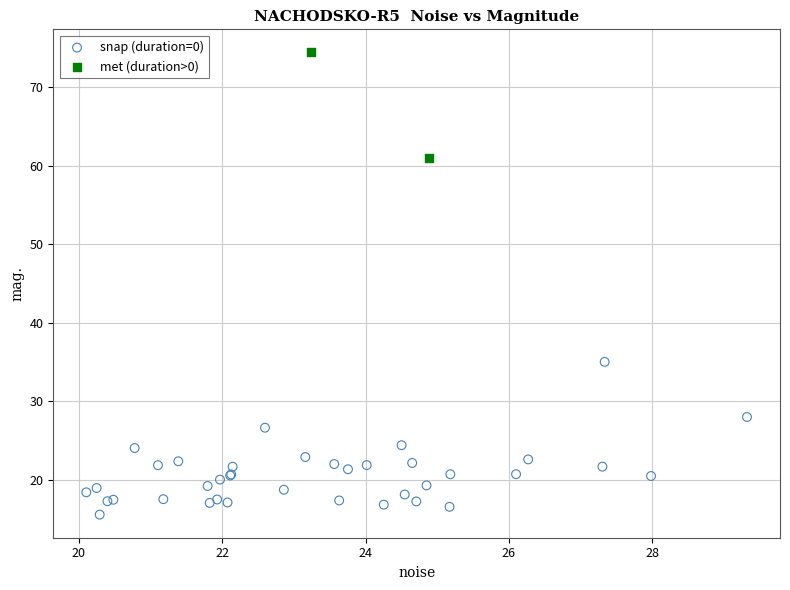

Which series reaches the minimum Y coordinate?

snap (duration=0)